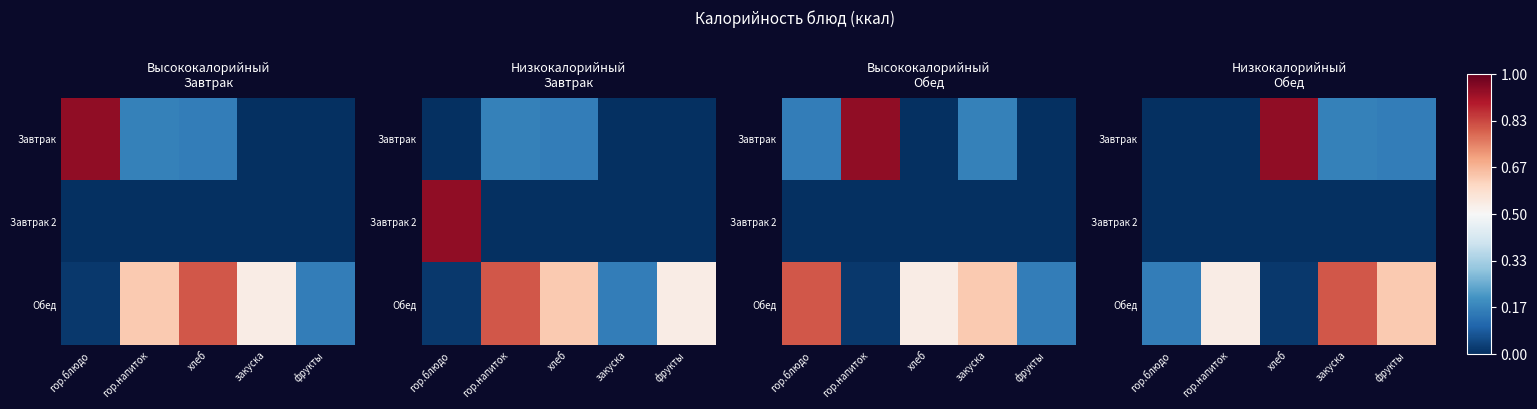

What is the difference between the maximum and second lowest values in the Обед series?

393.0